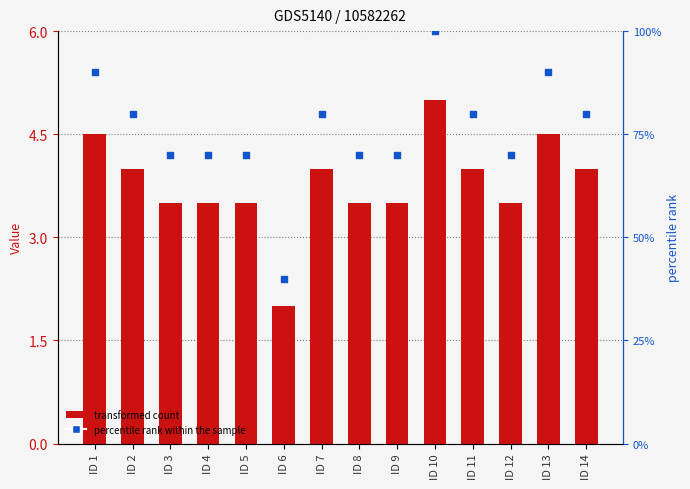

Which series reaches the maximum Y coordinate?

percentile rank within the sample